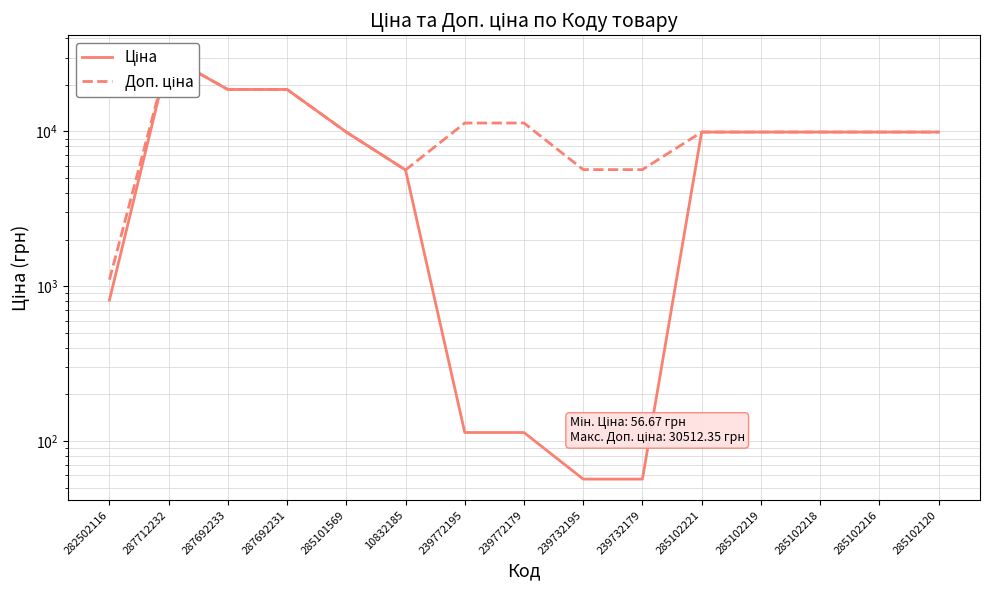

Does the chart have visible grid lines?

Yes